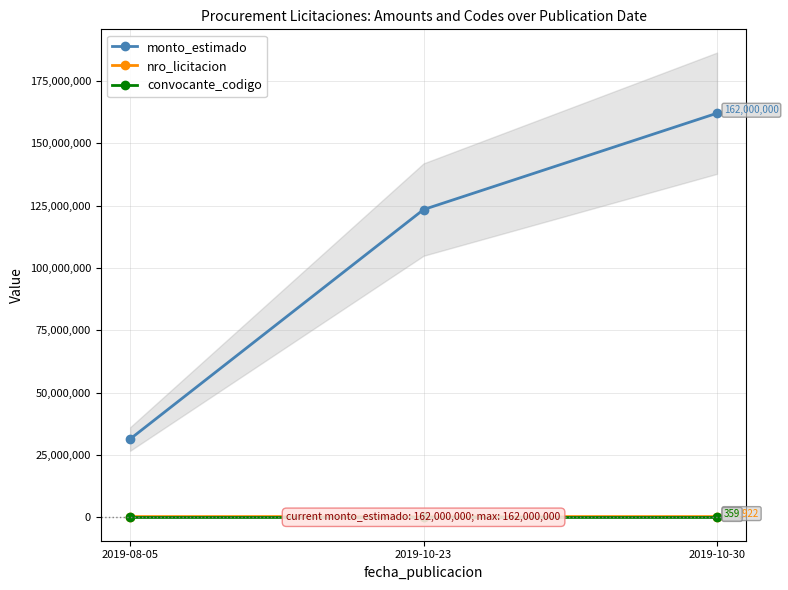

Rank the series by their maximum value, from lowest to highest.

convocante_codigo, nro_licitacion, monto_estimado